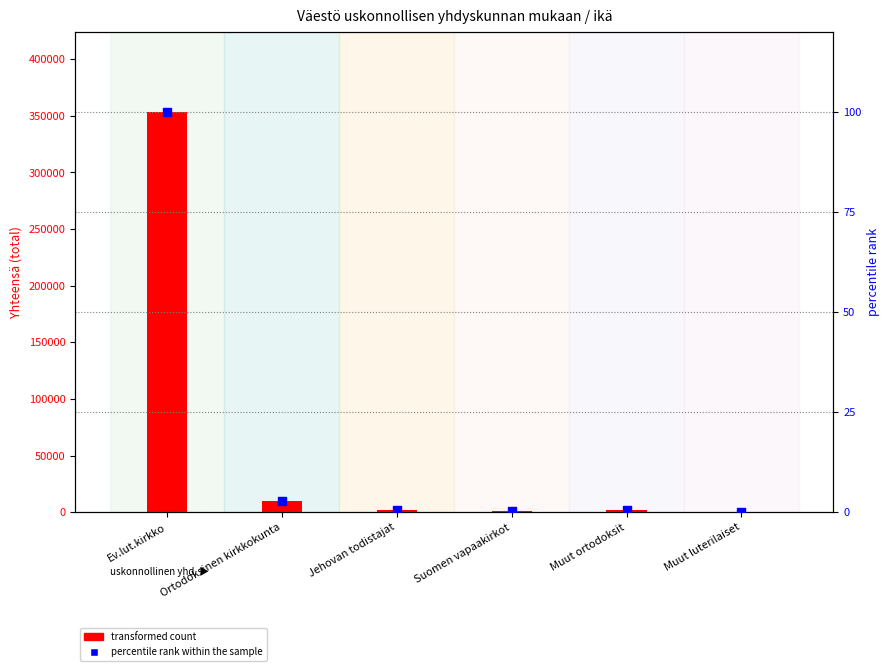

At which category is the sum across all series the highest?

Ev.lut.kirkko